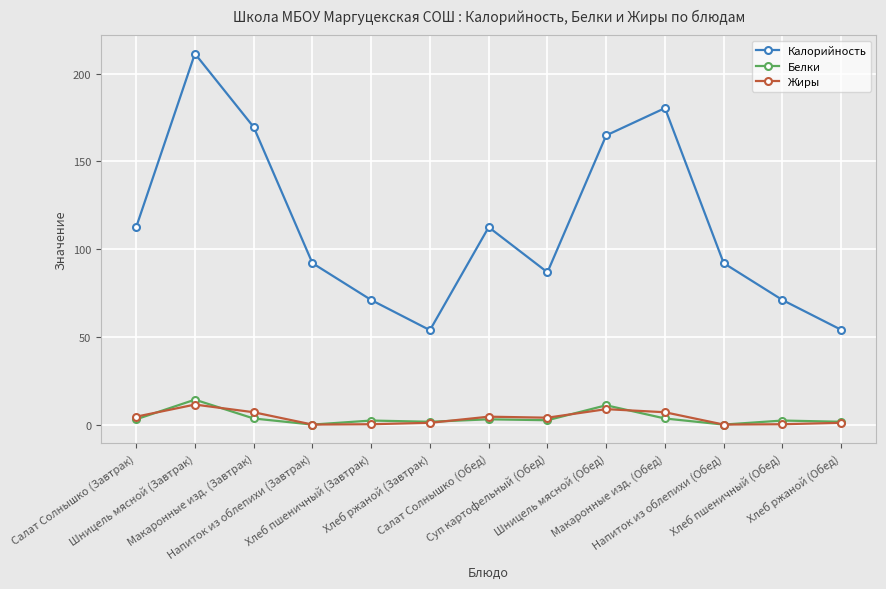

True or false: Белки and Калорийность intersect in this chart.

False